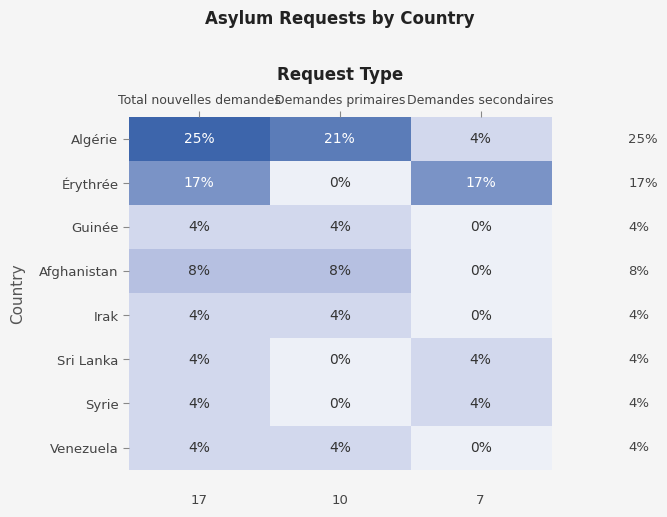

The Syrie series shows 1 at Demandes primaires. True or false?

False